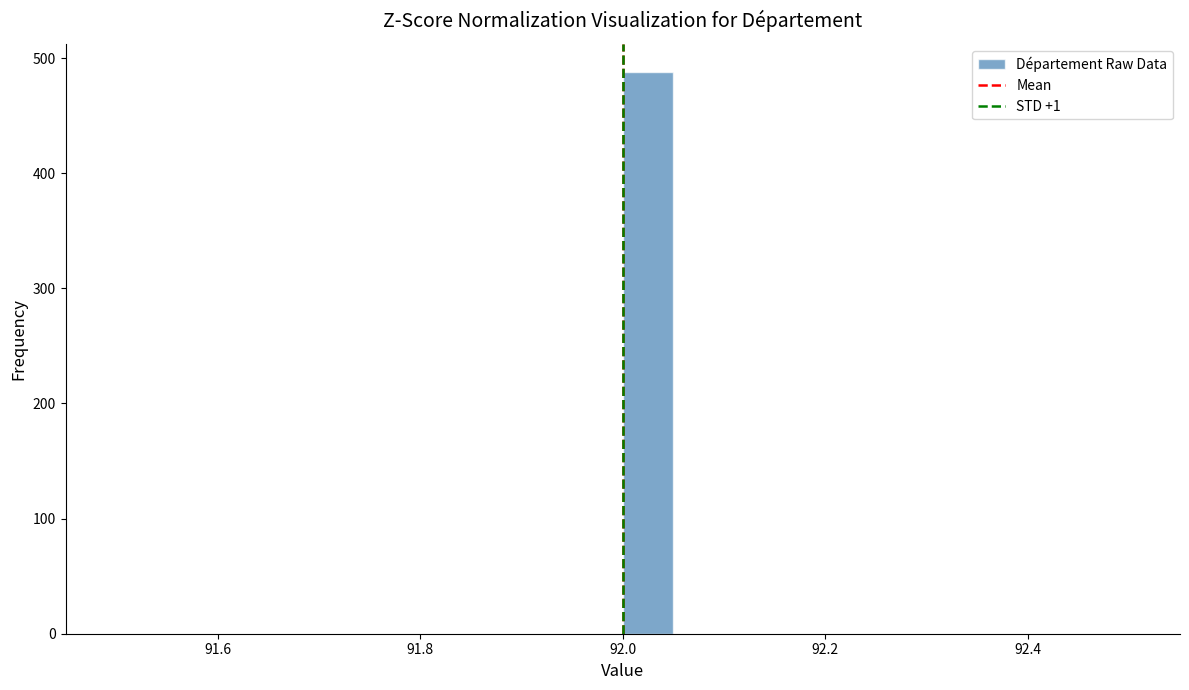

Around what value on the x-axis is the tallest bar? Give the approximate position of its centre, as read against the axis.

92.02